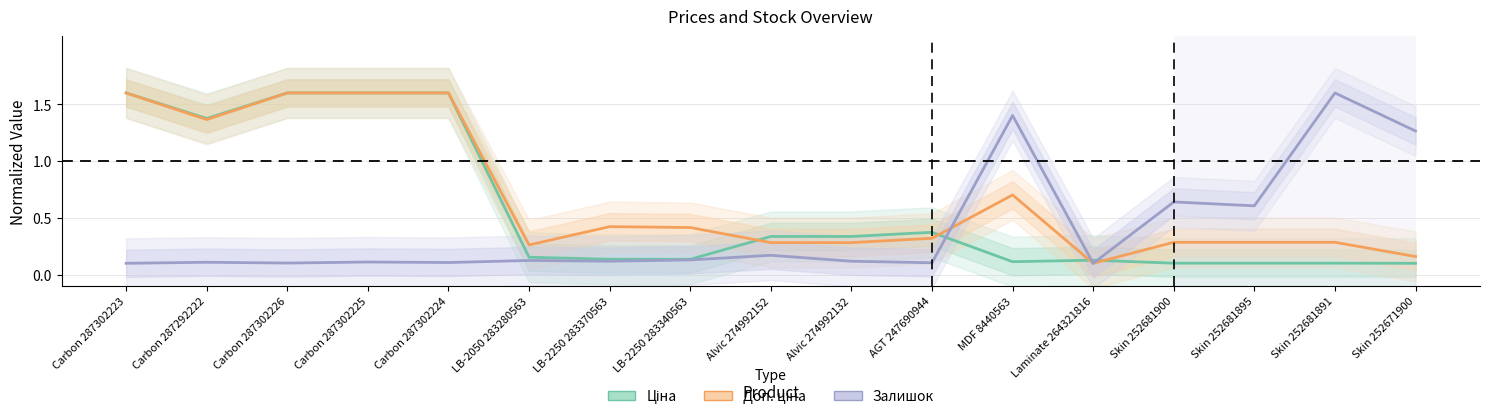

Where is Залишок nearest to the value 0?

Carbon 287302223